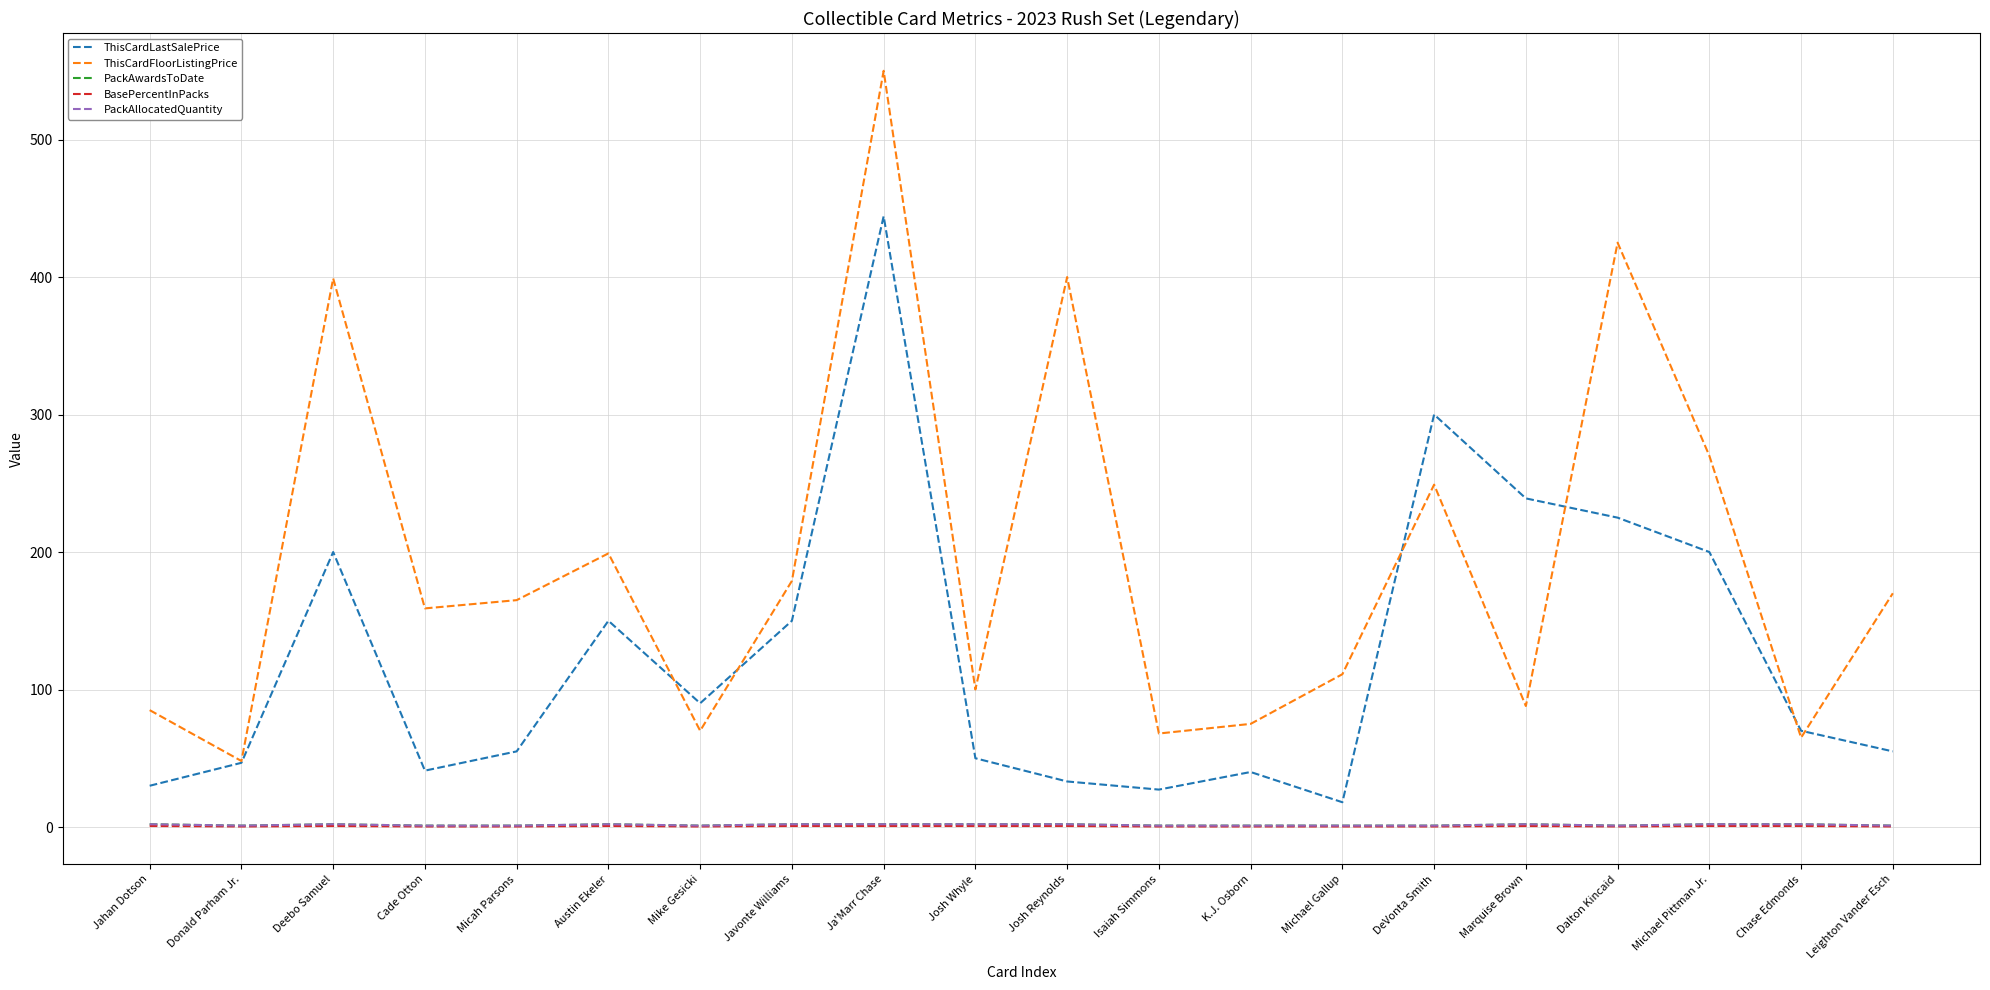

Does the chart display data point markers on the line(s)?

No